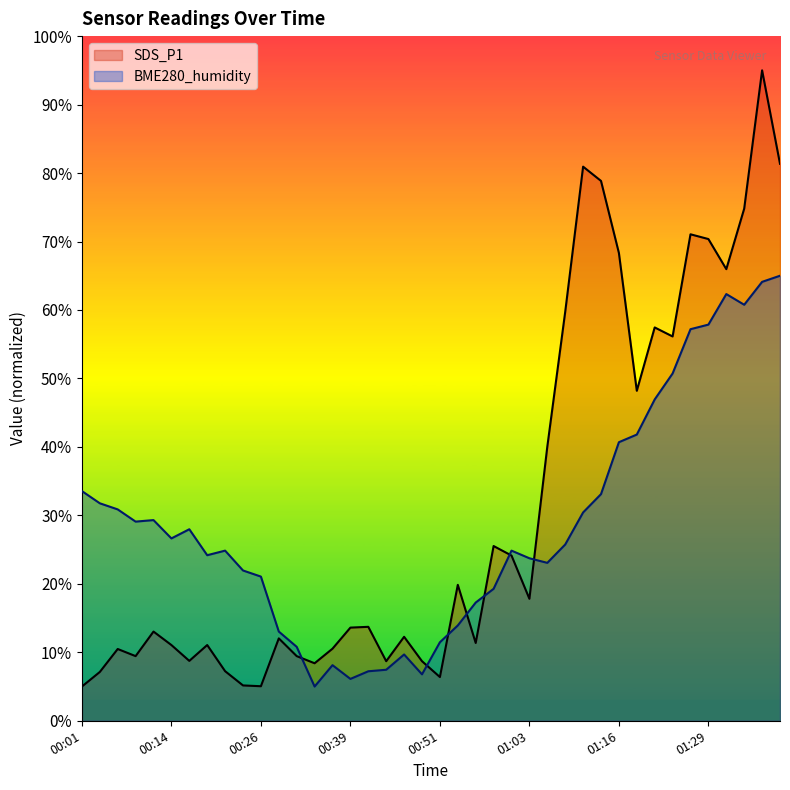

How many intersections are there between SDS_P1 and BME280_humidity?

7